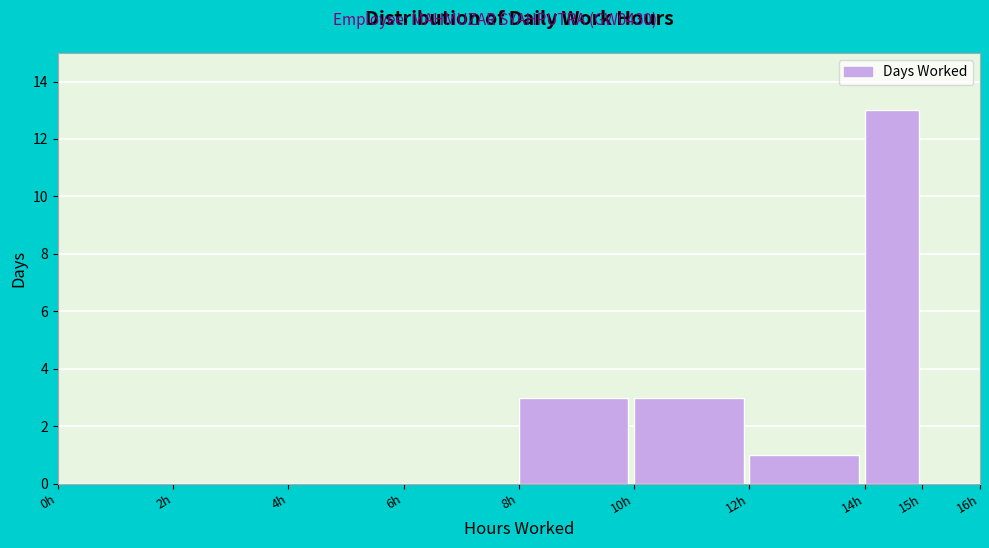

Over which range of the x-axis is the bar tallest?

14 to 15